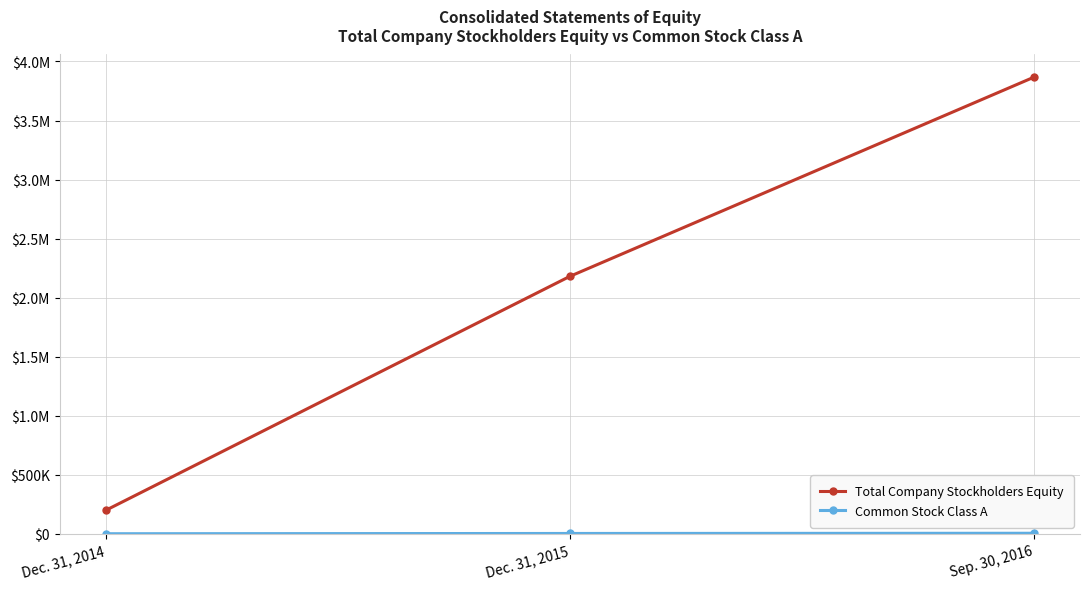

Does the chart have visible grid lines?

Yes